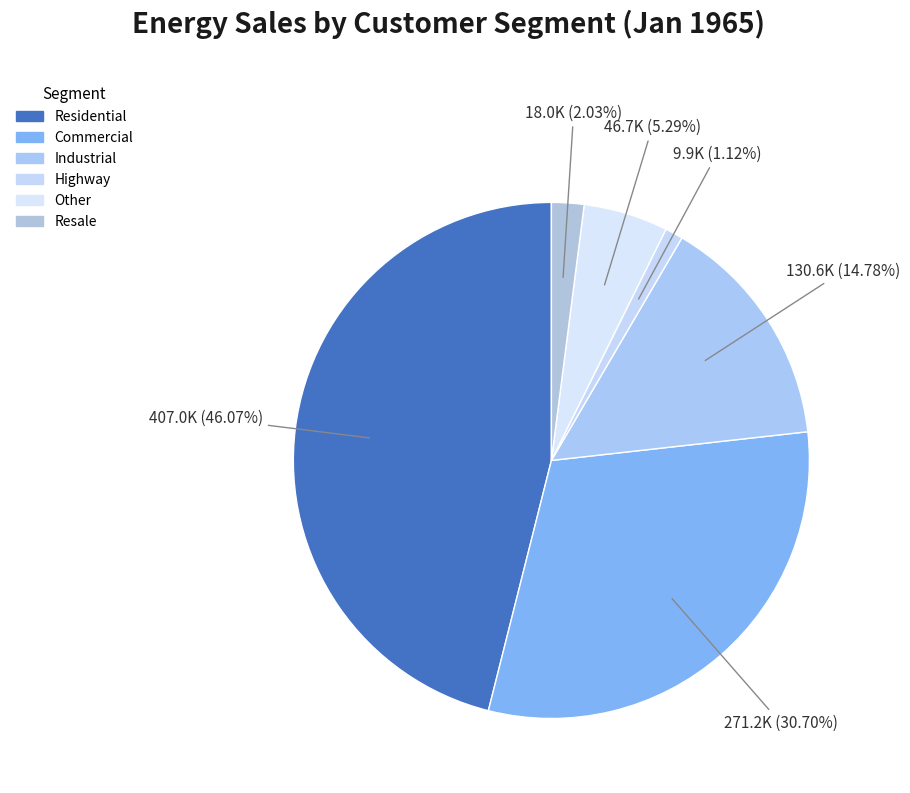

Count the number of slices in the pie.

6